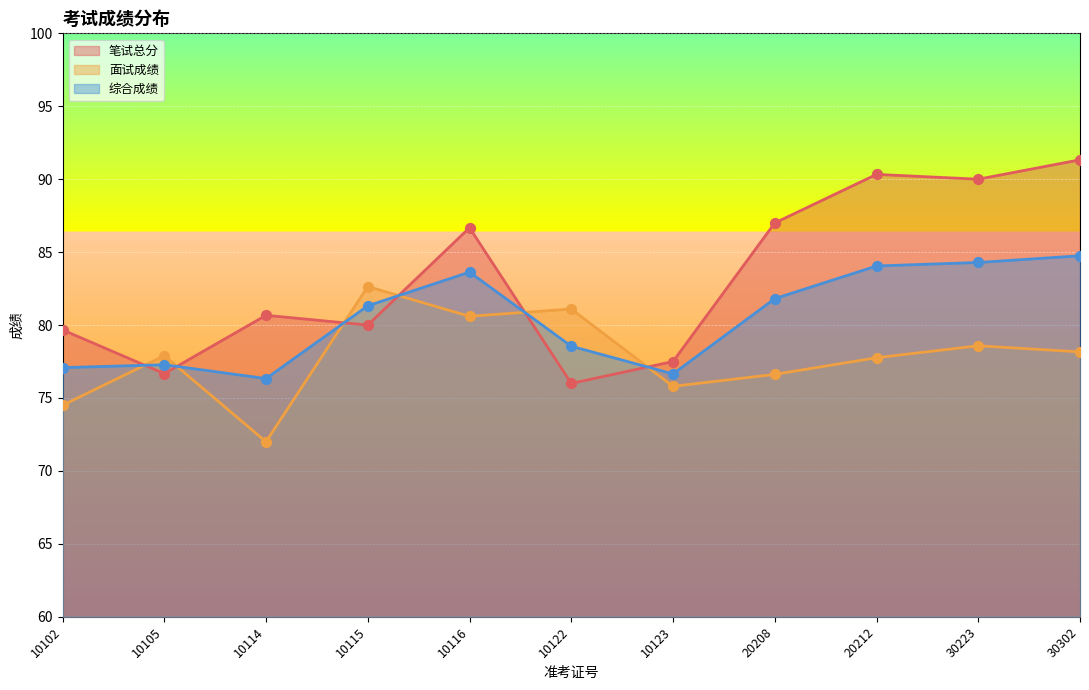

Which series has the largest total across all categories?

笔试总分